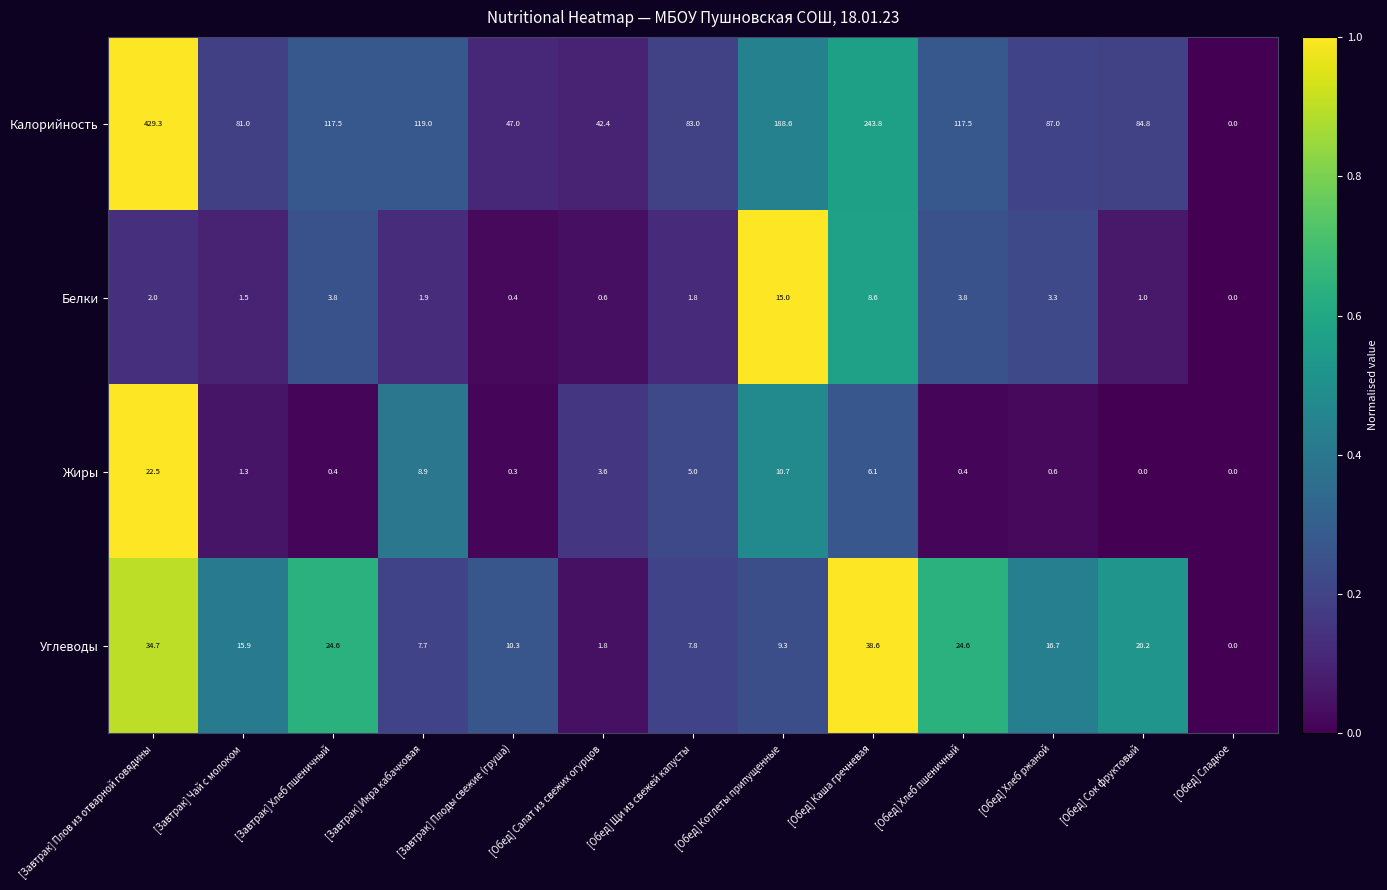

Rank the series by their maximum value, from lowest to highest.

Белки, Жиры, Углеводы, Калорийность